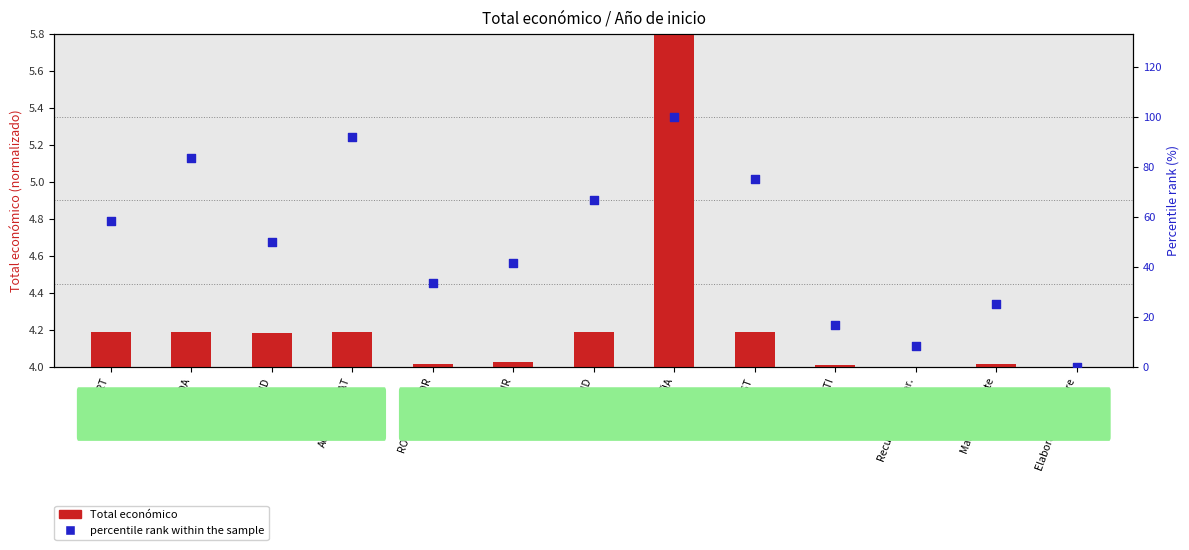

Which series reaches the minimum Y coordinate?

percentile rank within the sample